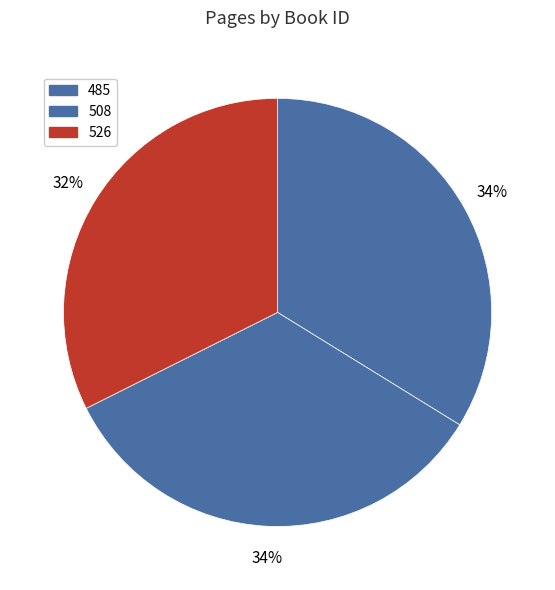

To the nearest percent, what percentage of the pie is 526?

32%